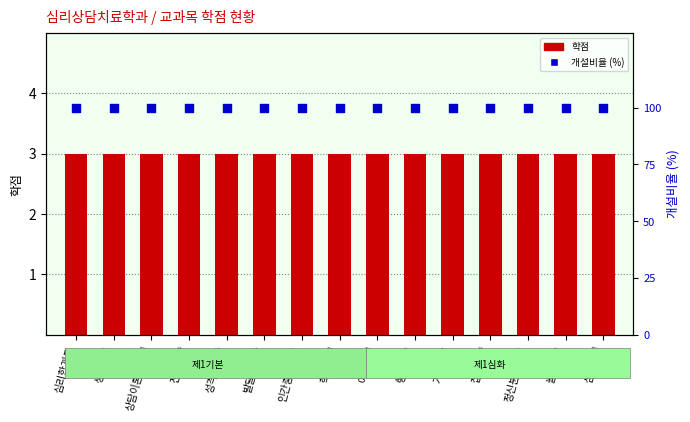

Which series has the largest total across all categories?

개설비율 (%)